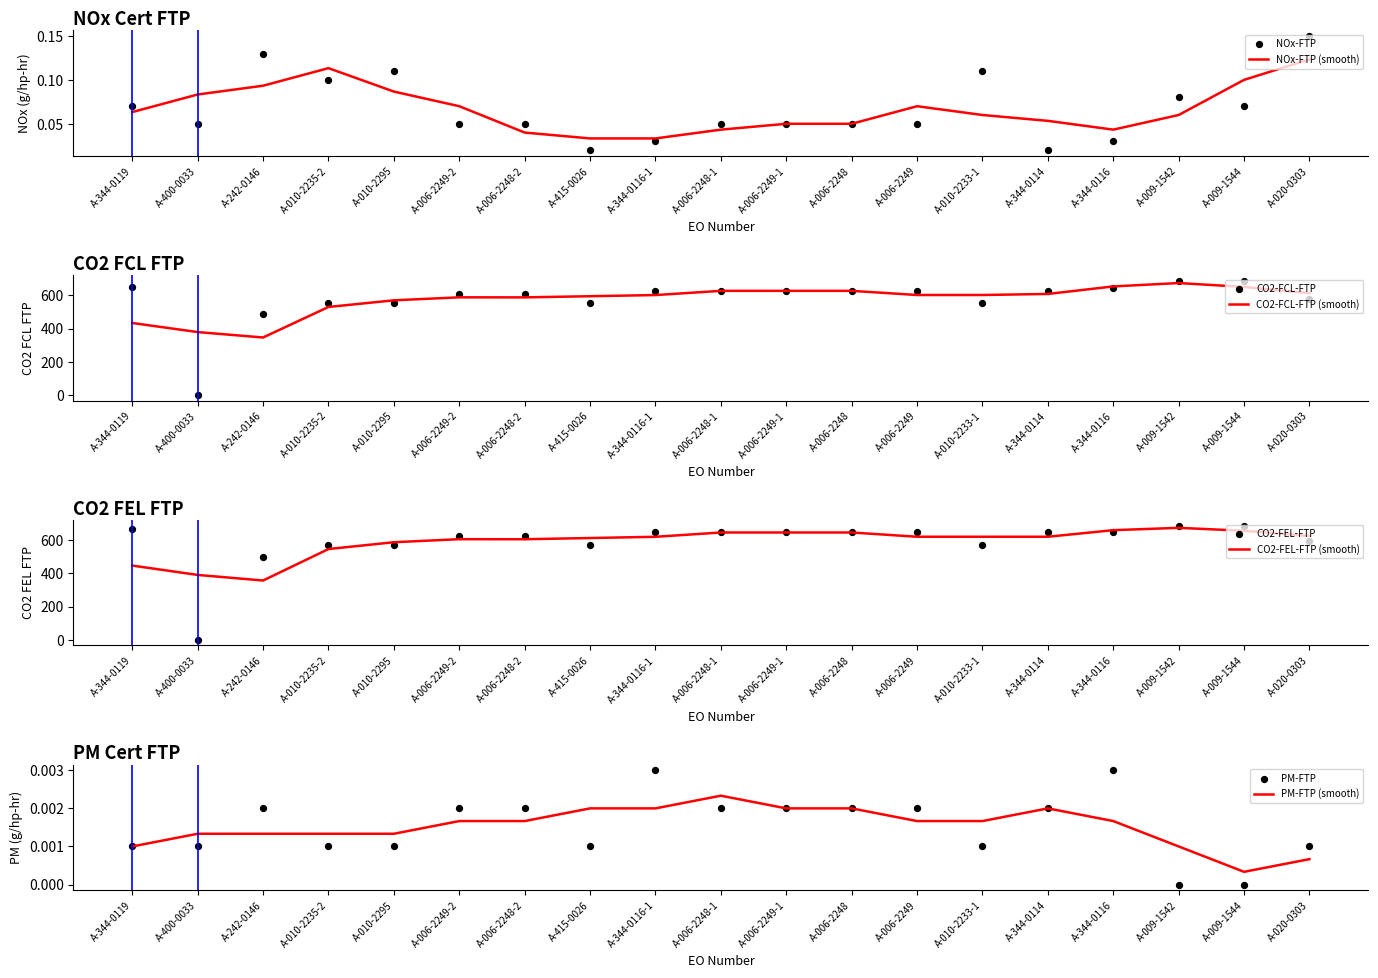

Is the value of PM-FTP at A-006-2249-2 greater than the value of CO2-FCL-FTP at A-006-2249-1?

No